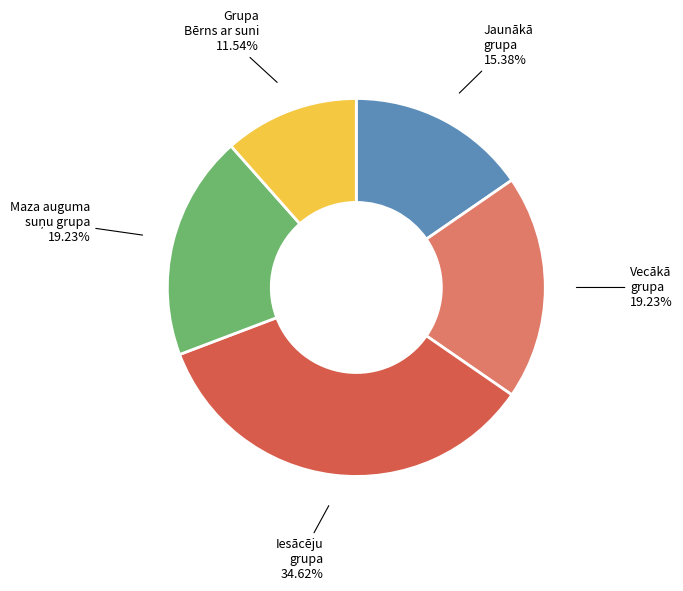

Is there a majority slice in this chart?

No